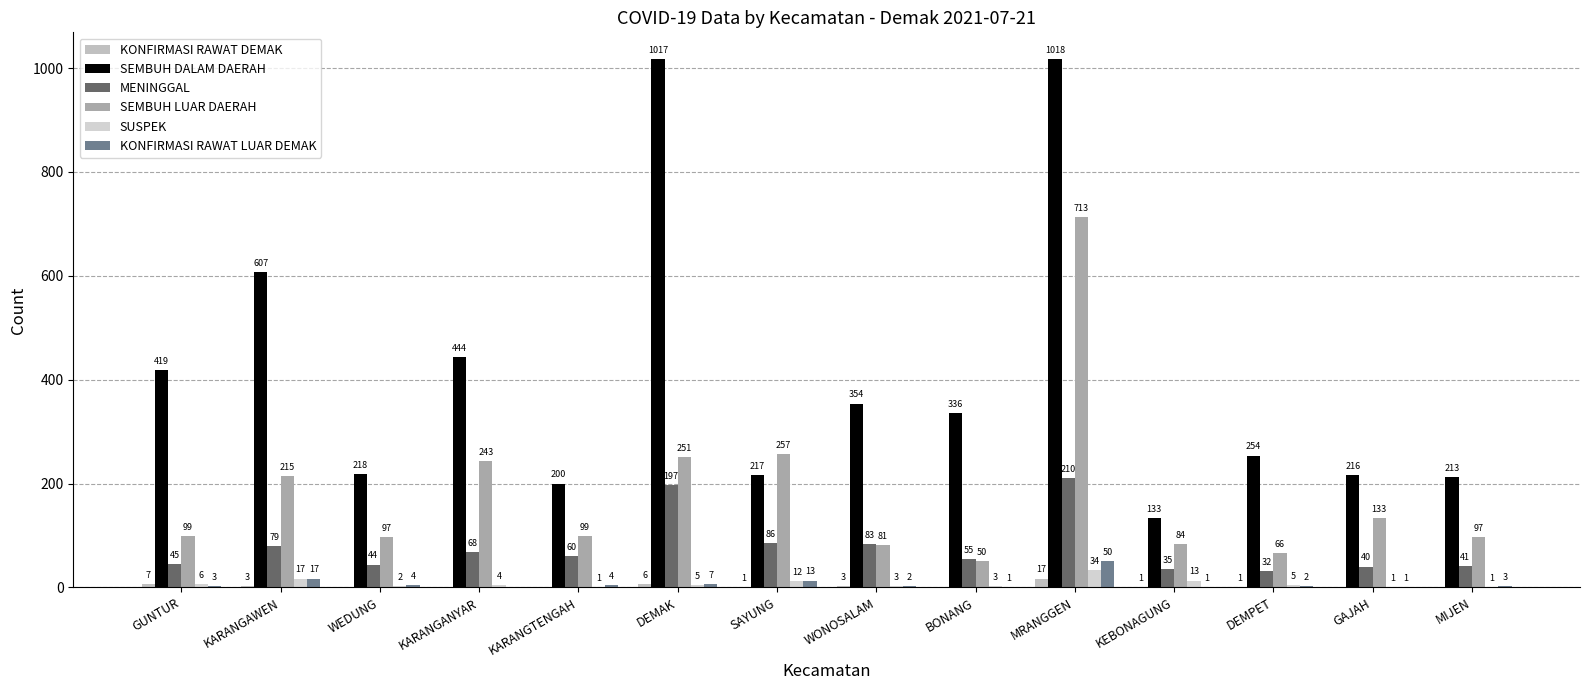

Count the number of categories in the chart.

14